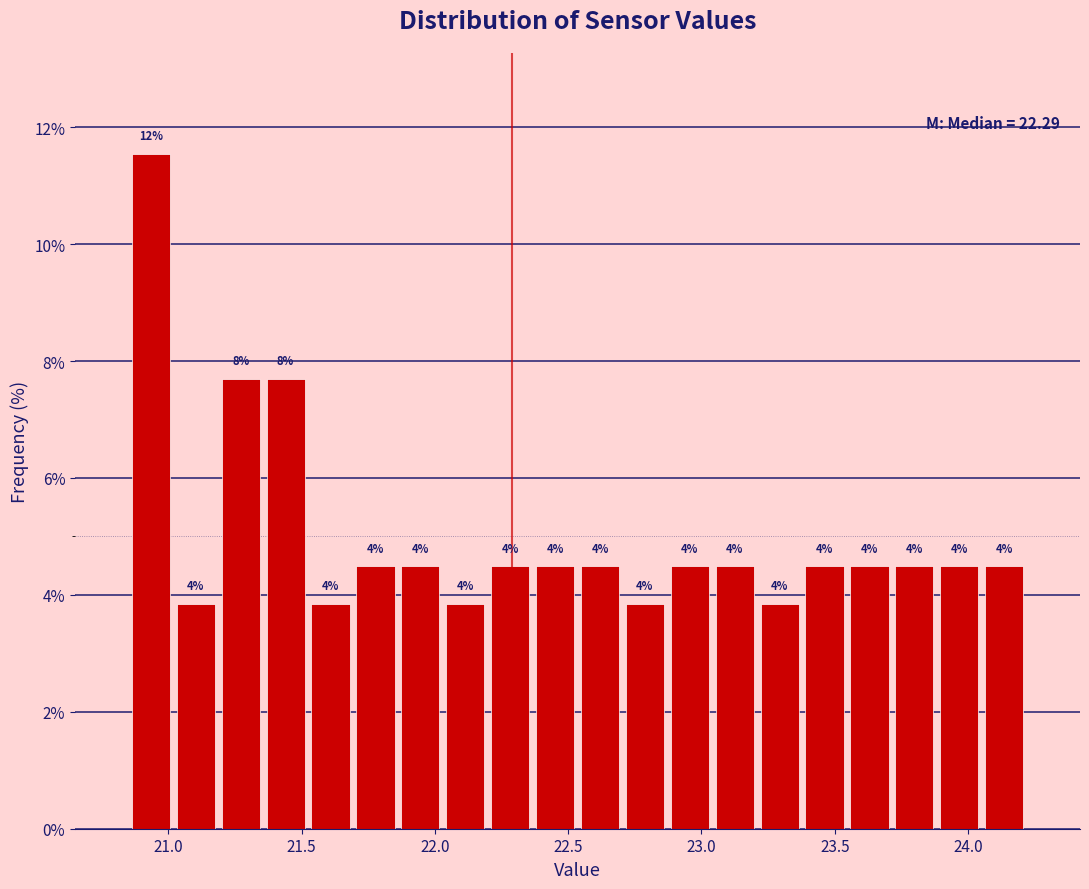

Around what value on the x-axis is the tallest bar? Give the approximate position of its centre, as read against the axis.

20.95